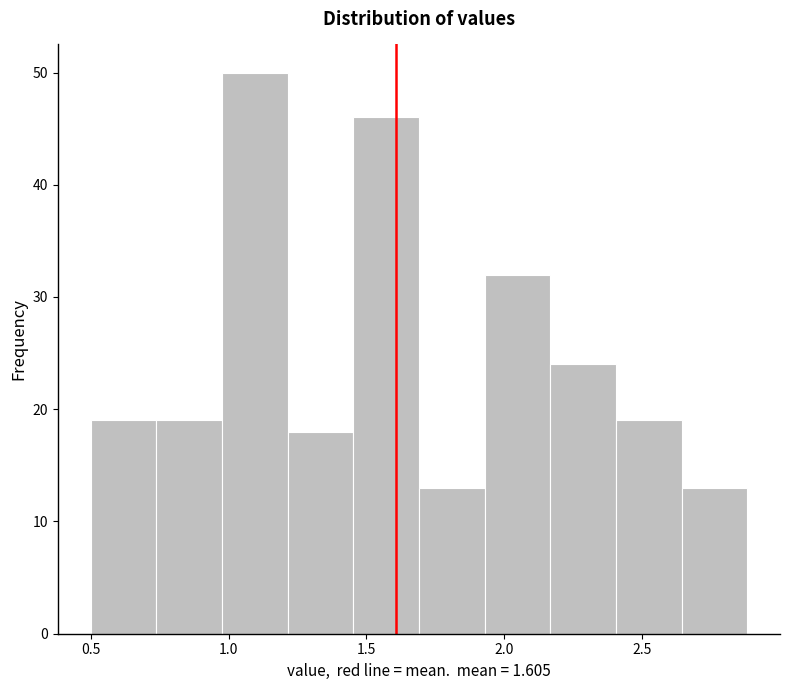

What is the height of the bar covering 1.45 to 1.70 on the x-axis? Neither the bar edges nor the heights are printed on the chart, so give them approximately, as read against the axes.

46